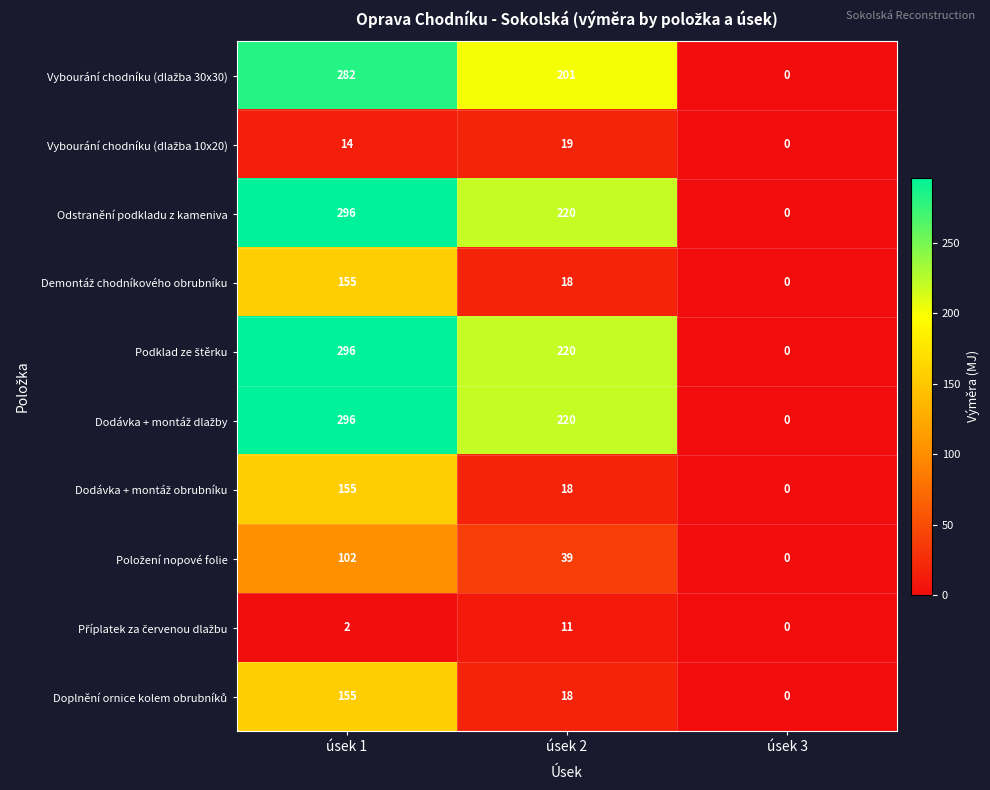

Is it true that Odstranění podkladu z kameniva equals 328 at úsek 2?

False